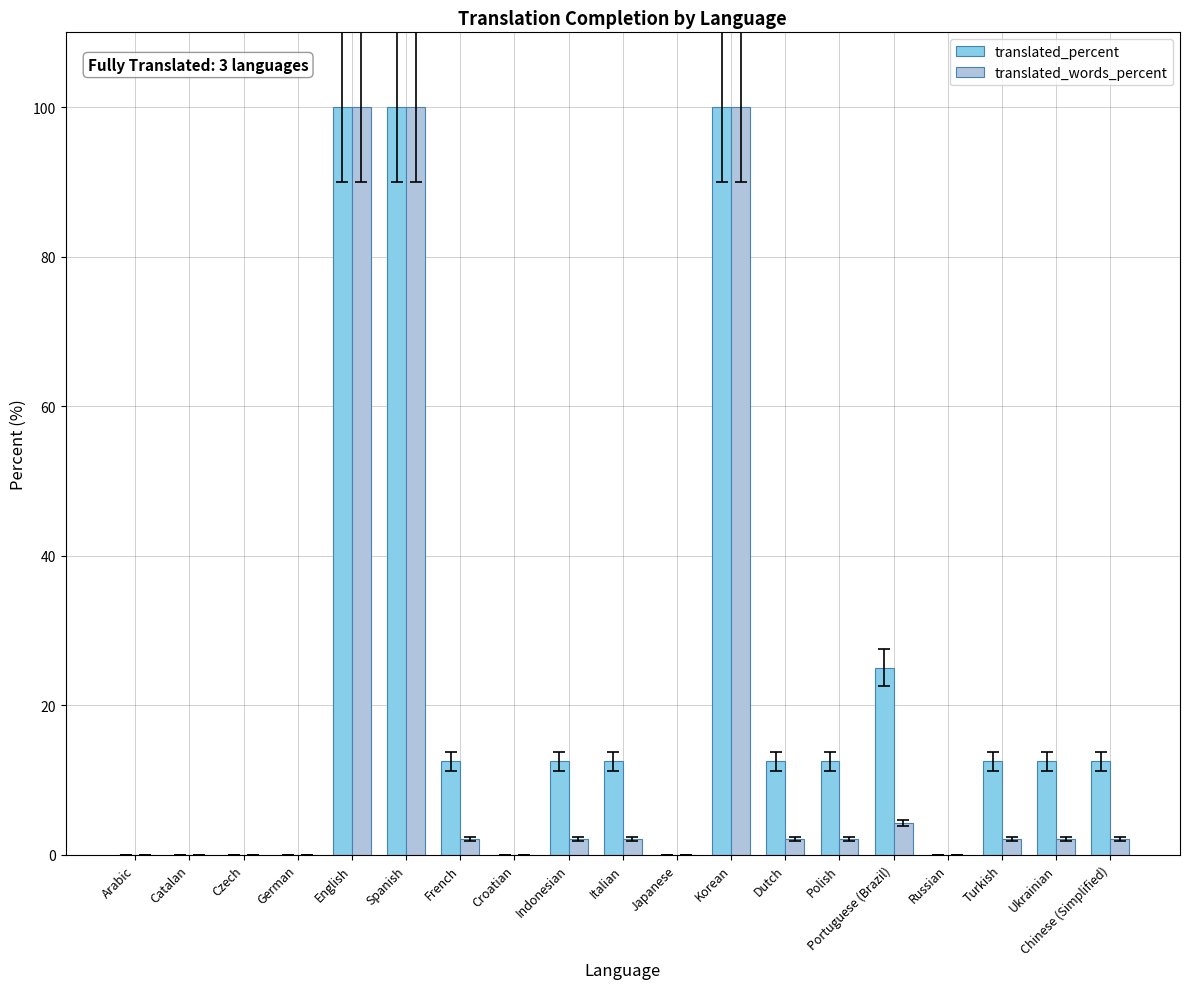

Is the value of translated_words_percent at Arabic greater than the value of translated_percent at Turkish?

No